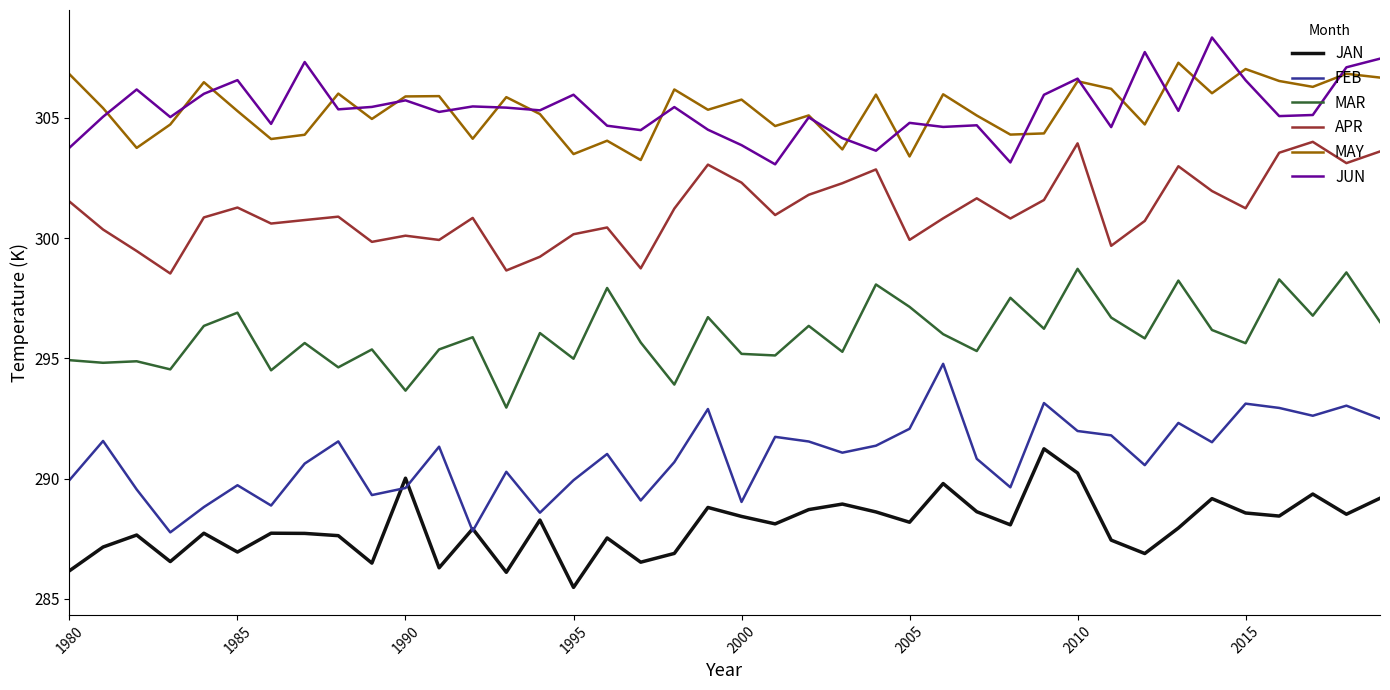

Rank the series by their maximum value, from highest to lowest.

JUN, MAY, APR, MAR, FEB, JAN